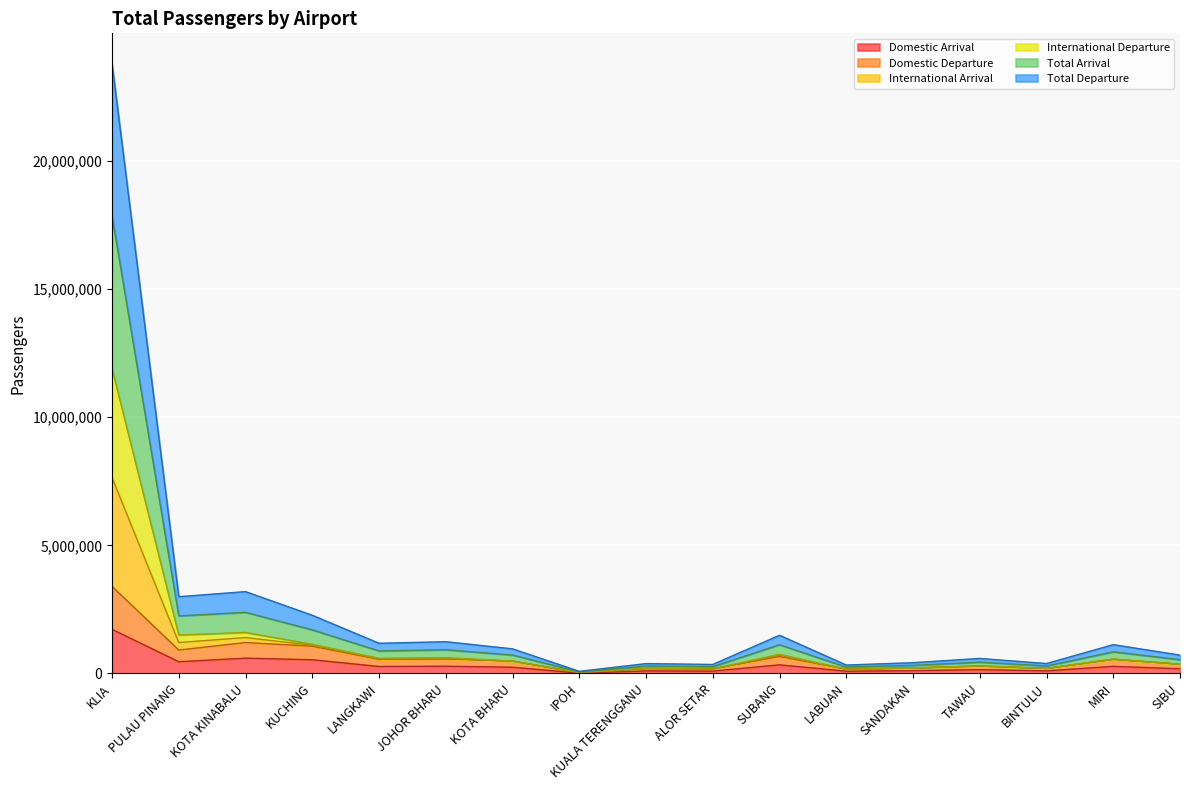

In Total Arrival, how many points are higher than both neighbors (excluding endpoints)?

6